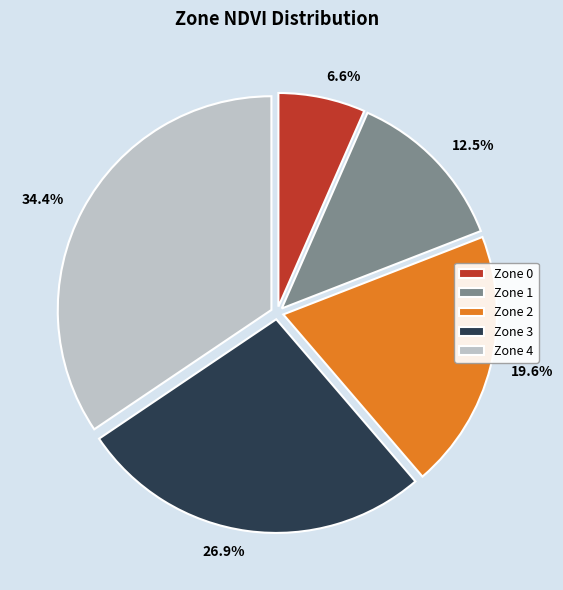

Which category has the smallest portion of the pie?

Zone 0